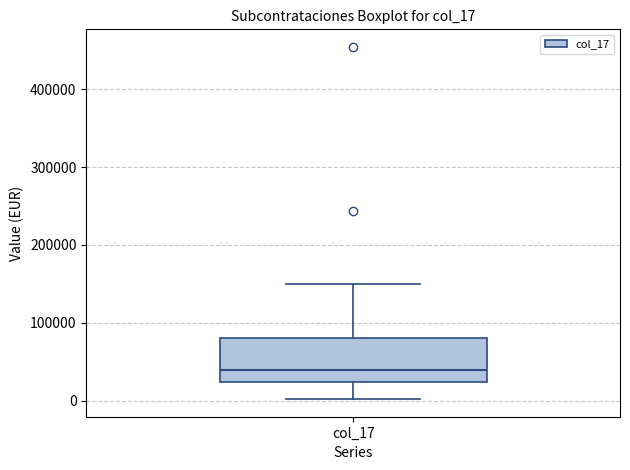

Transcribe this box plot: give where the median line is, the range the box spans, and where the two whiskers end, as read against the y-axis. The values are not printed on the chart, so give them approximately, as read against the axis.

median 40000, box 20000 to 80000, whiskers 0 to 150000